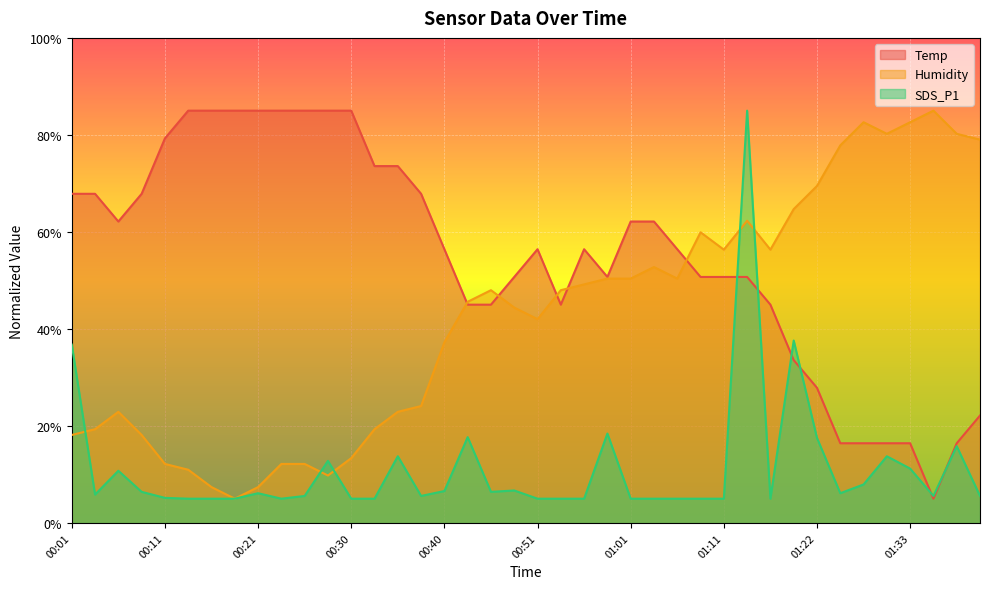

What are all the series names shown in the legend?

Temp, Humidity, SDS_P1